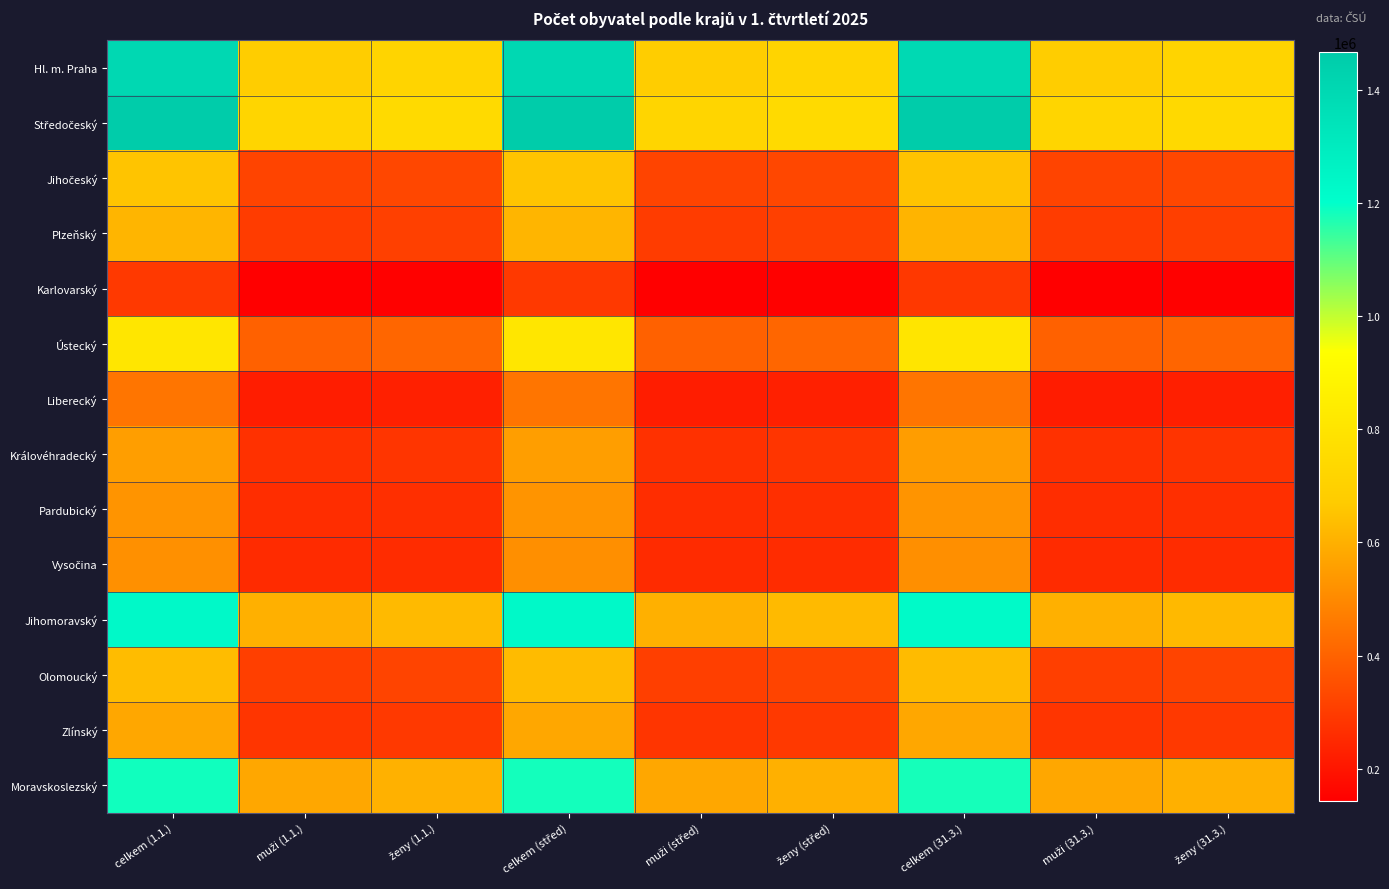

At how many categories does at least one series exceed 983265?

3